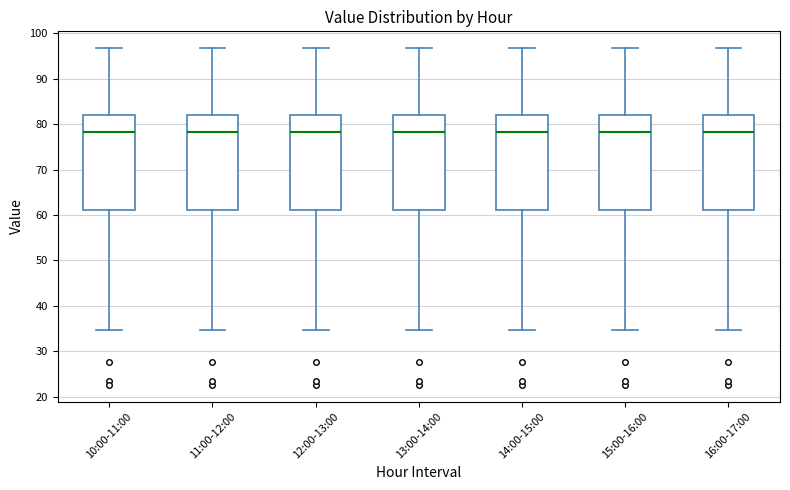

Where is the upper edge of the box for 11:00-12:00 on the y-axis? The values are not printed on the chart, so give them approximately, as read against the axis.

82